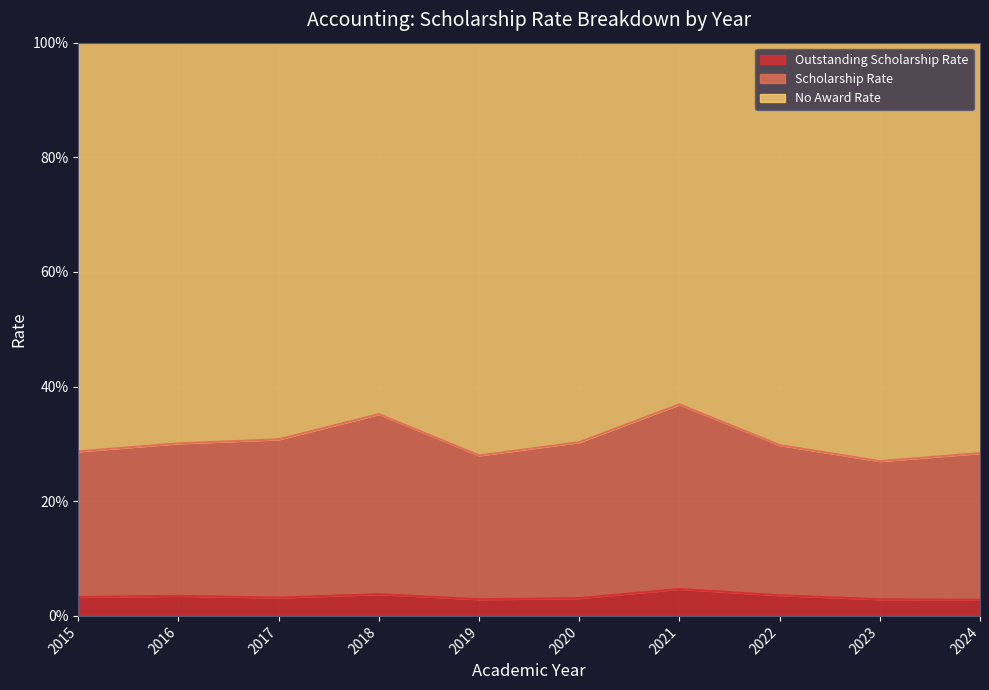

What are all the series names shown in the legend?

Outstanding Scholarship Rate, Scholarship Rate, No Award Rate